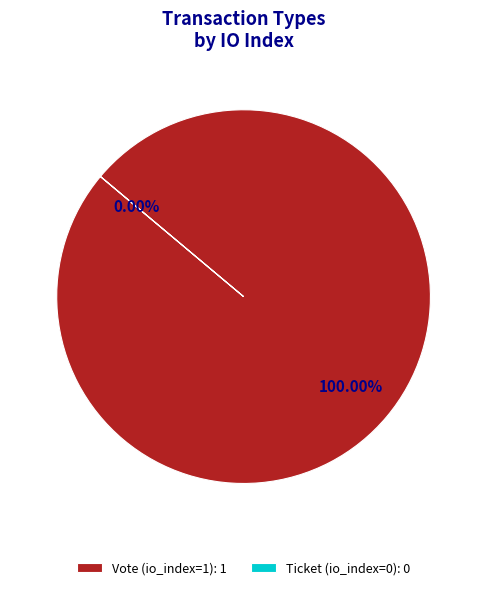

Does Ticket (io_index=0) account for over 50% of the chart?

No